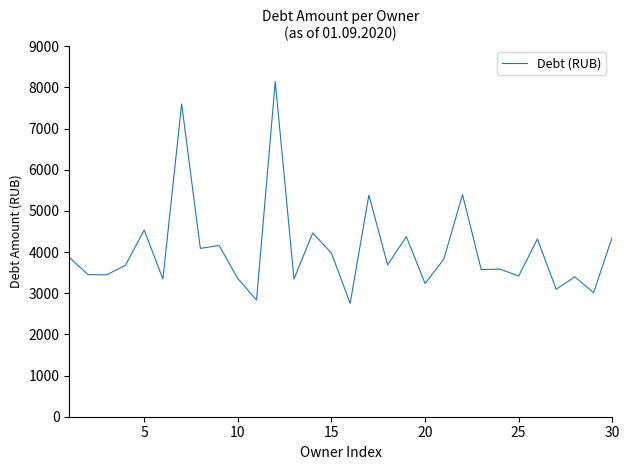

What is the smallest value displayed?

2753.0